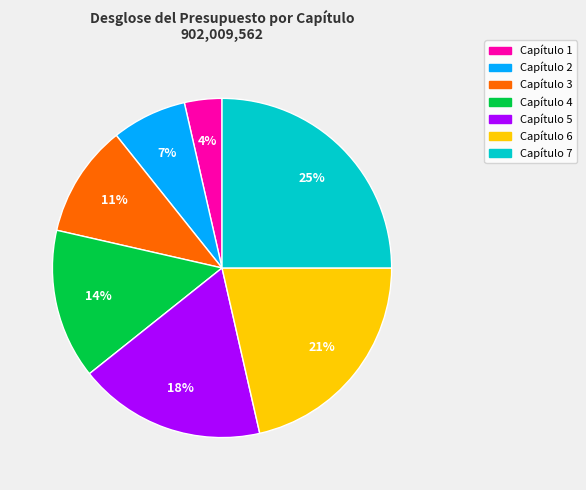

To the nearest percent, what is the average slice percentage?

14%